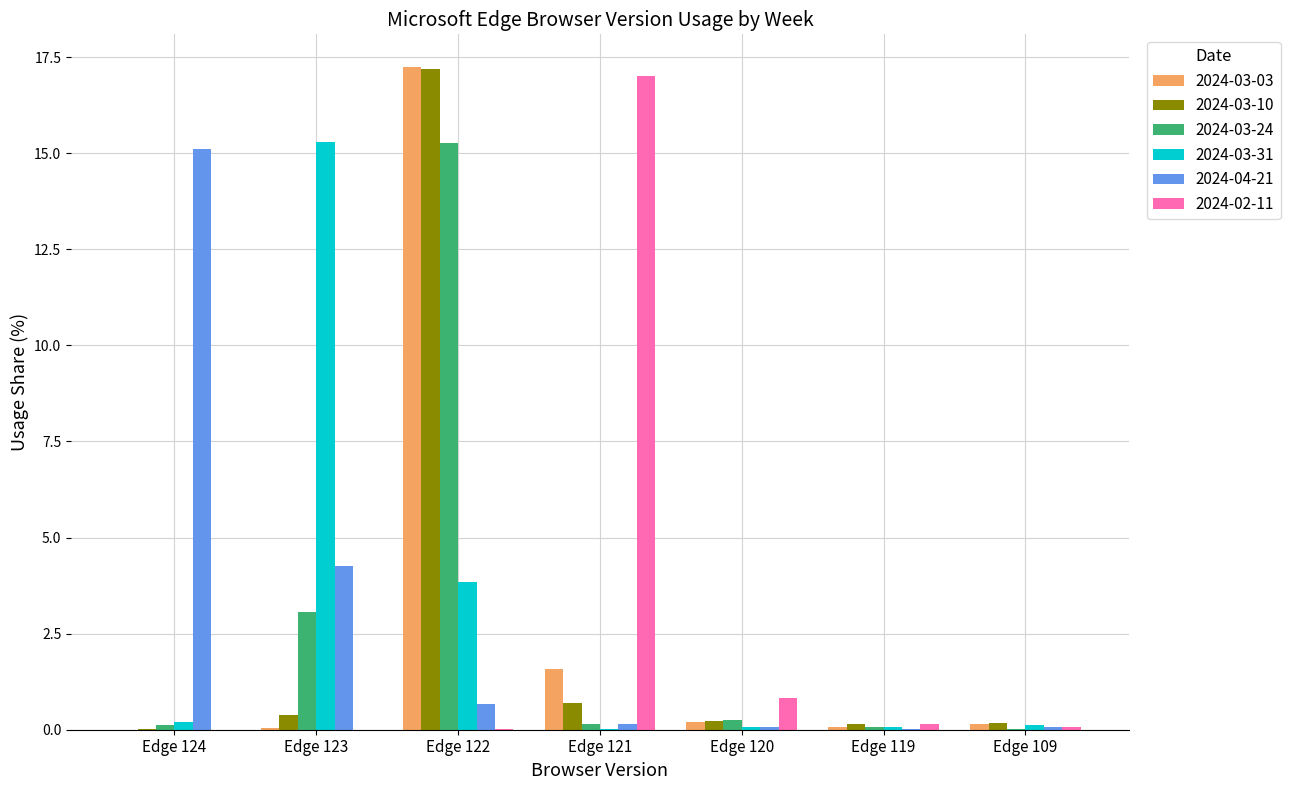

At which category is the sum across all series the highest?

Edge 122